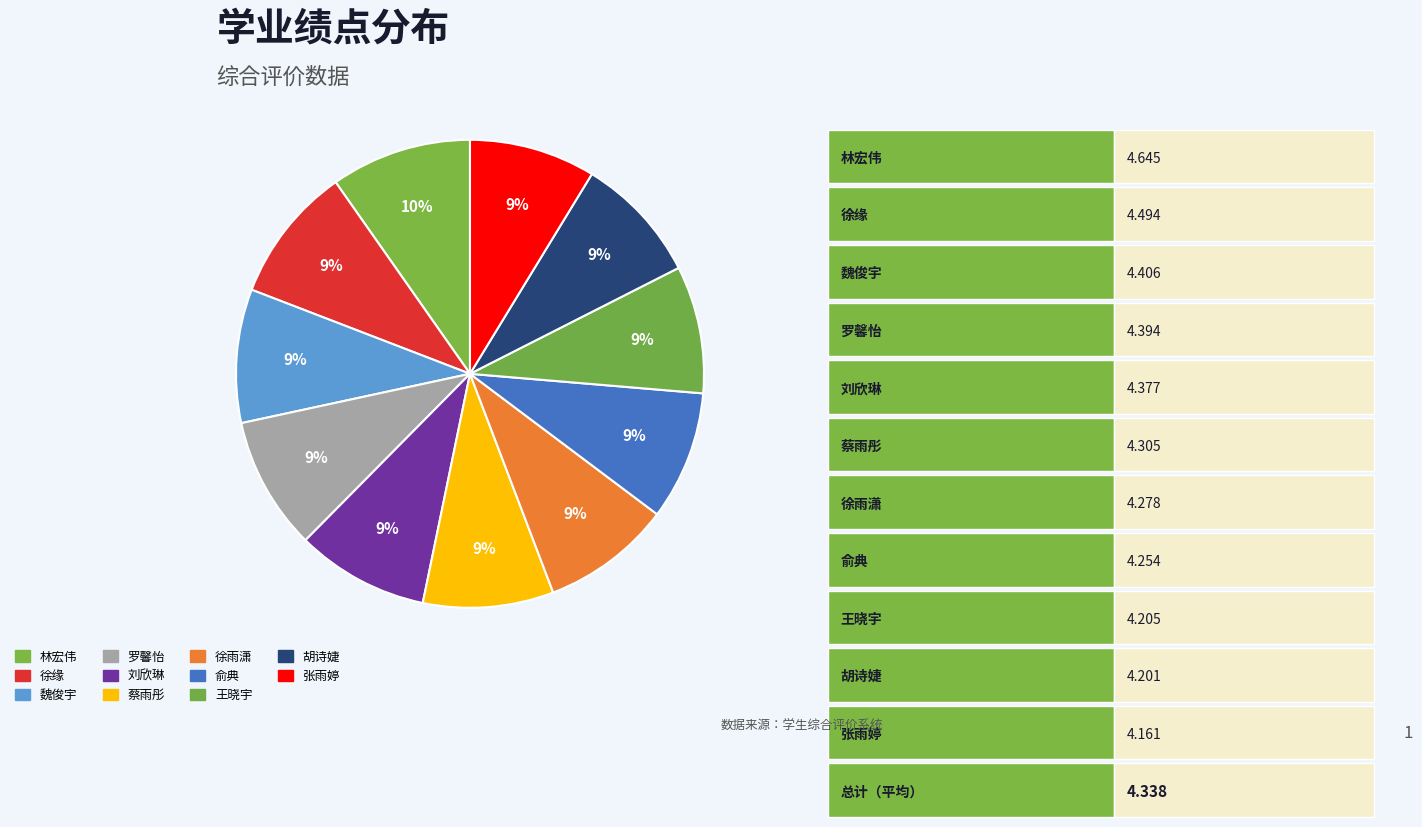

Between 胡诗婕 and 刘欣琳, which is larger?

刘欣琳